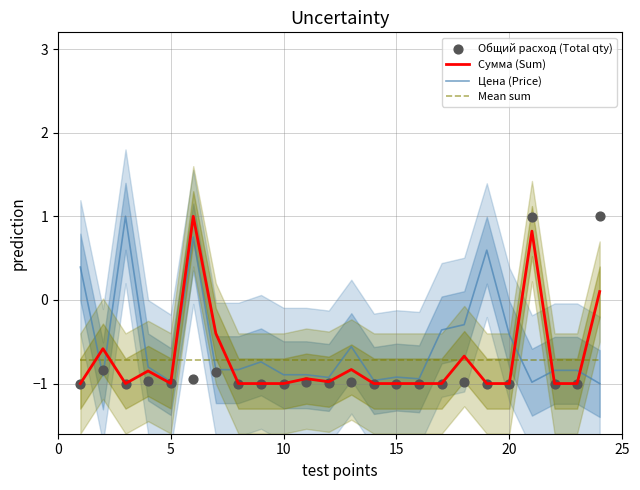

At how many categories does at least one series exceed 0?

6